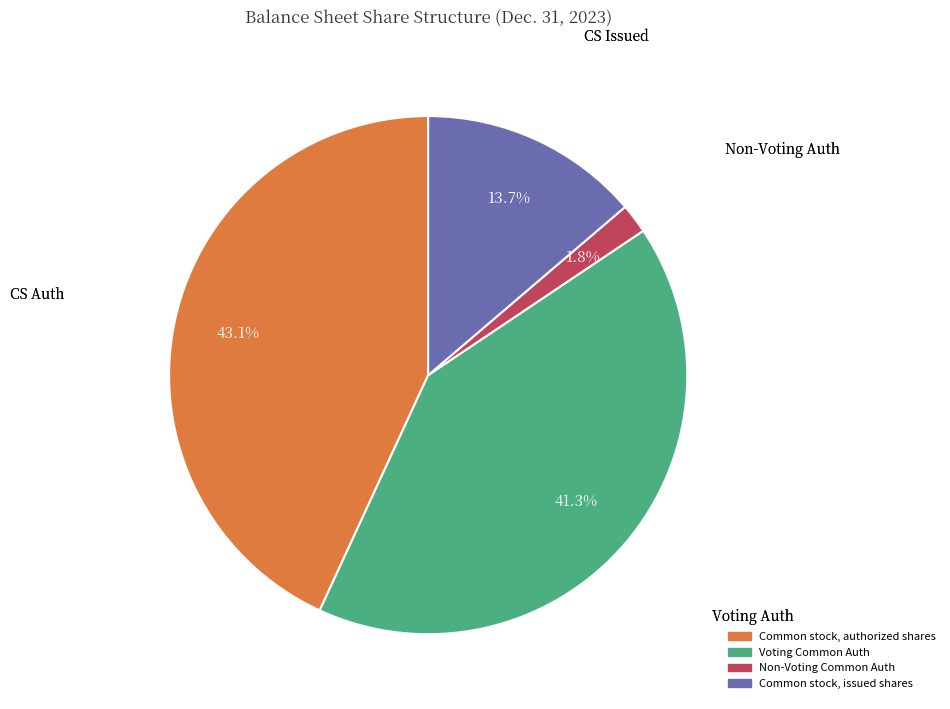

Is there any slice that represents more than half of the pie?

No